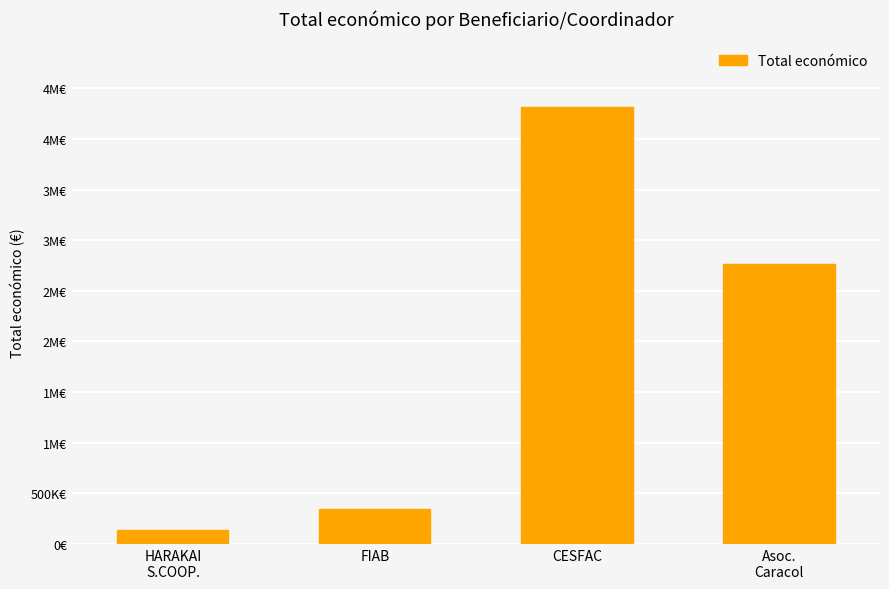

Are the bars horizontal?

No